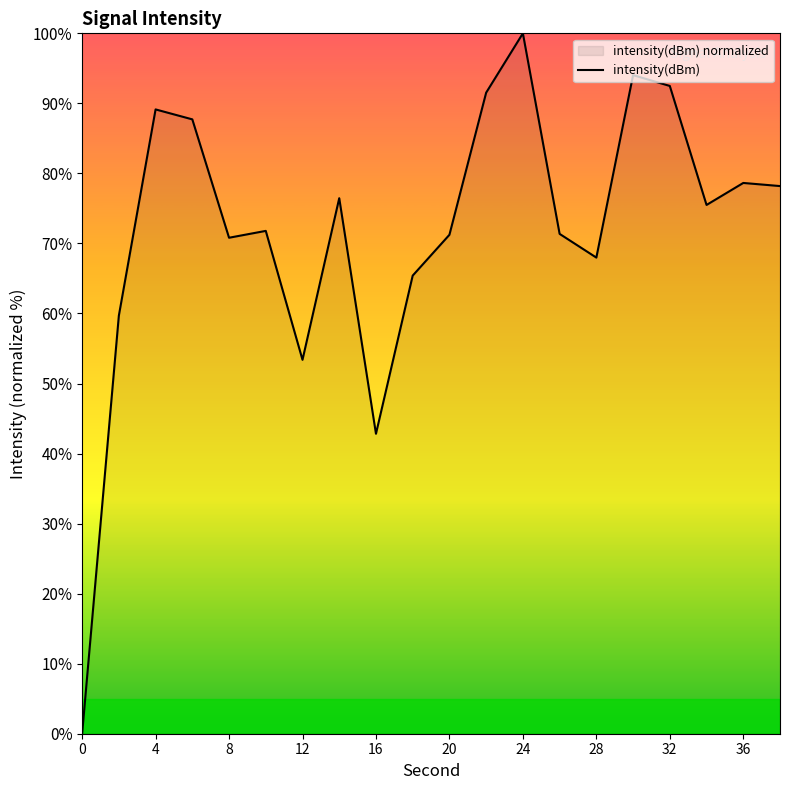

What is the sum of all values?

1438.2